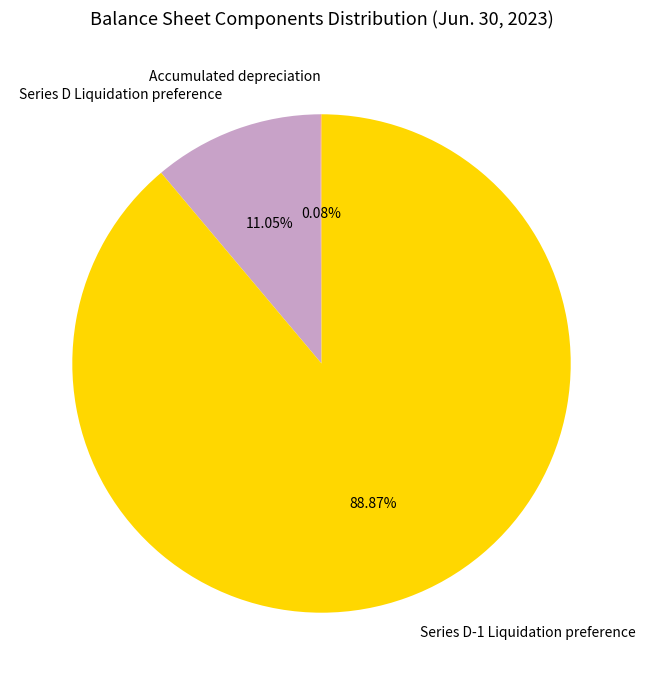

Is Series D Liquidation preference the majority of the pie?

No